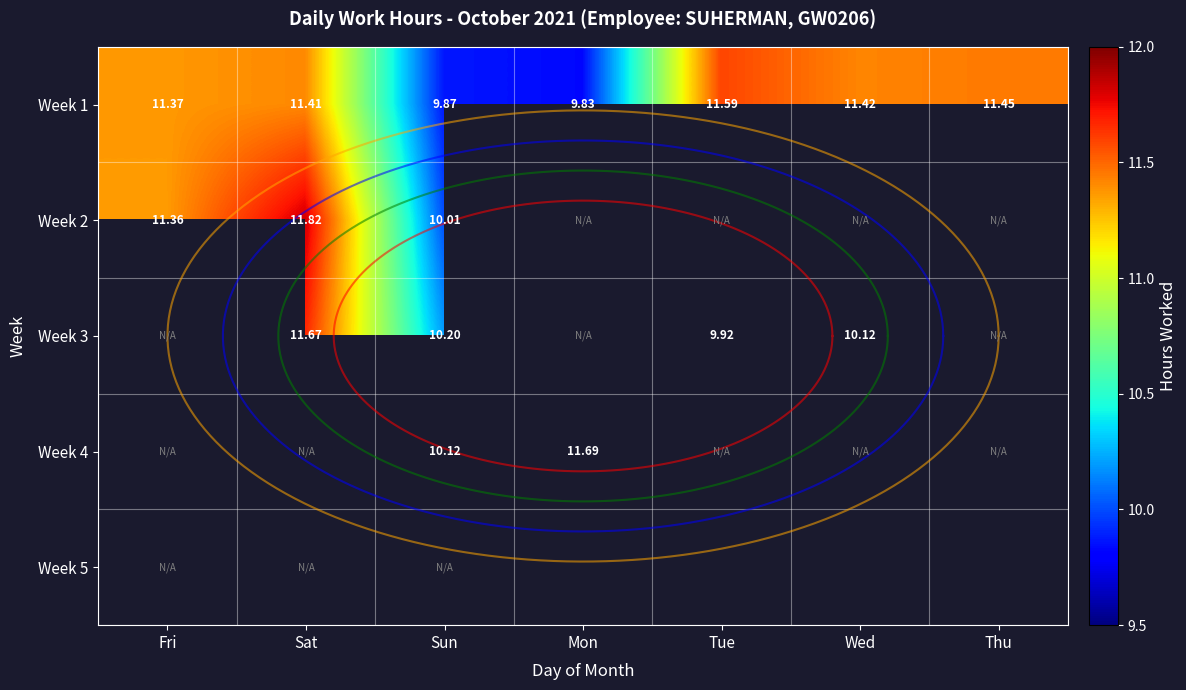

At how many categories does at least one series exceed 11?

6